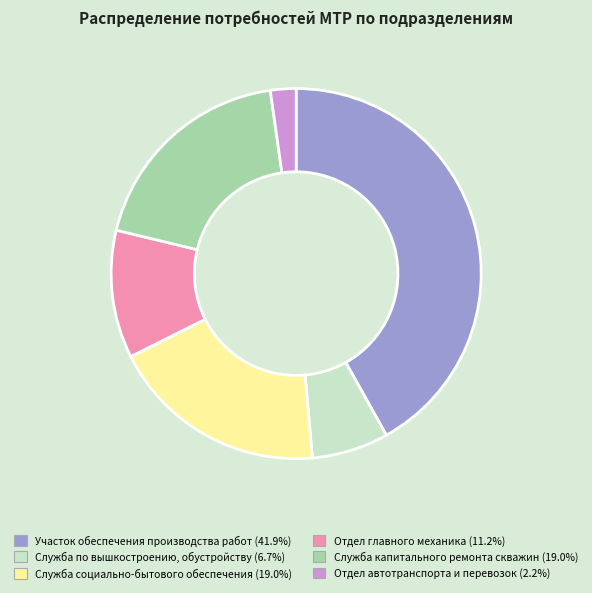

Count the number of slices in the pie.

6